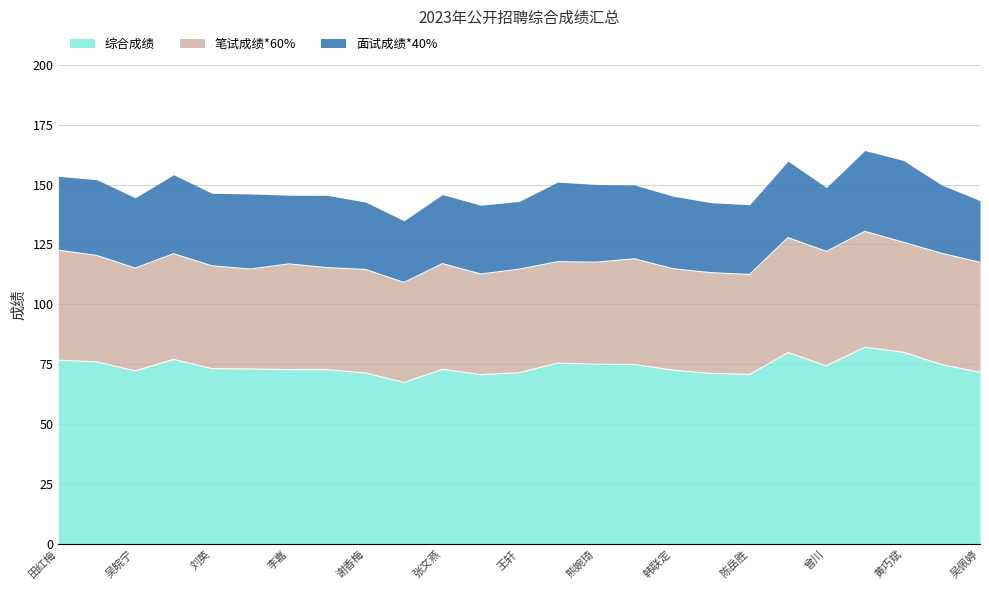

What are all the series names shown in the legend?

综合成绩, 笔试成绩*60%, 面试成绩*40%